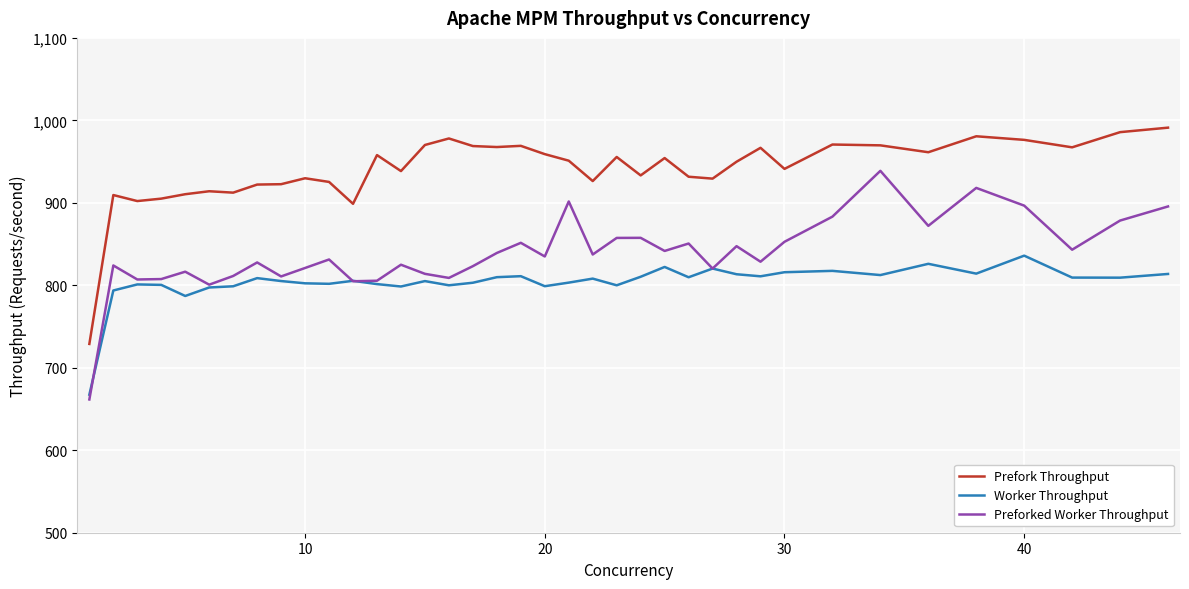

Rank the series by their maximum value, from lowest to highest.

Worker Throughput, Preforked Worker Throughput, Prefork Throughput